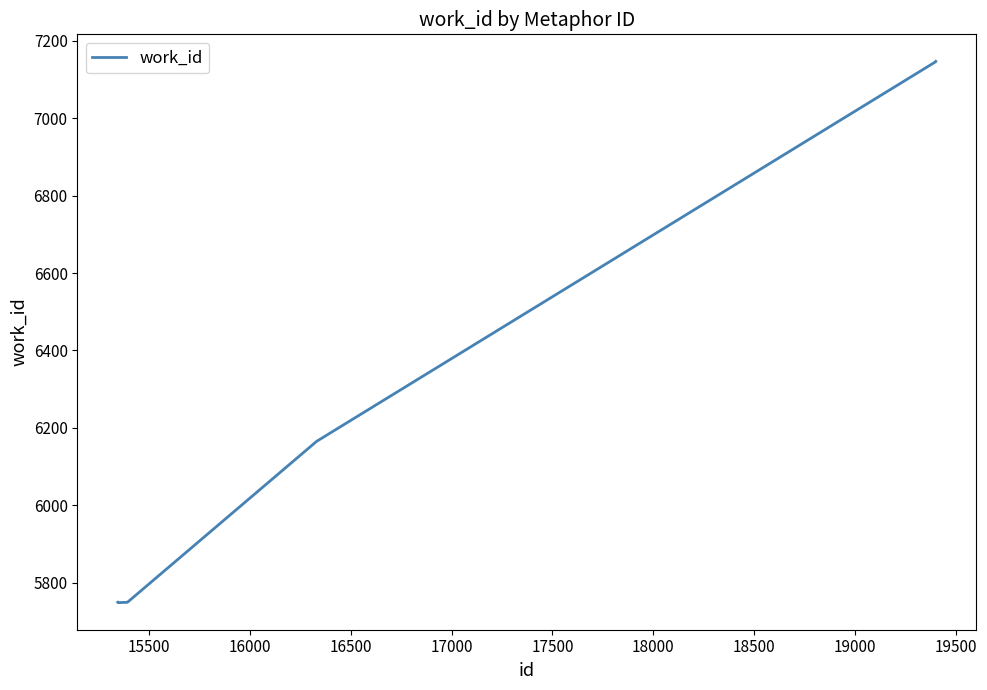

What is the difference between the maximum and minimum values?

1399